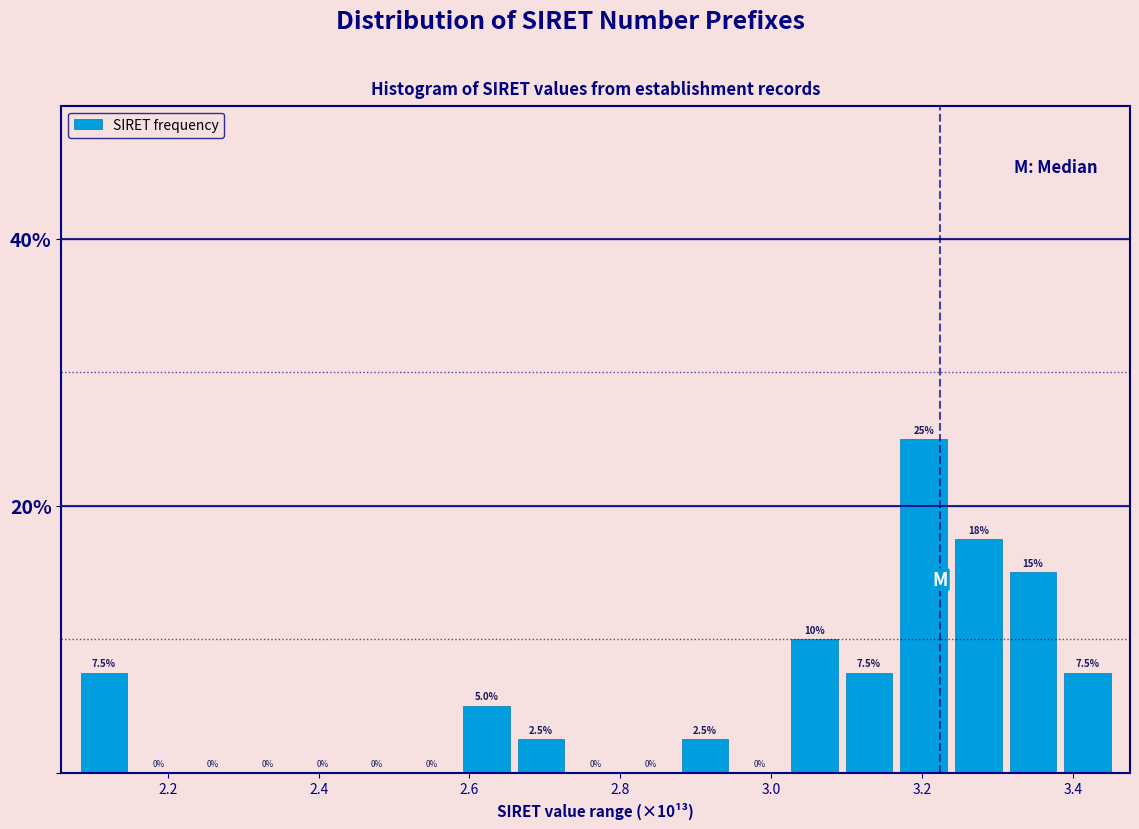

Around what value on the x-axis is the tallest bar? Give the approximate position of its centre, as read against the axis.

3.20